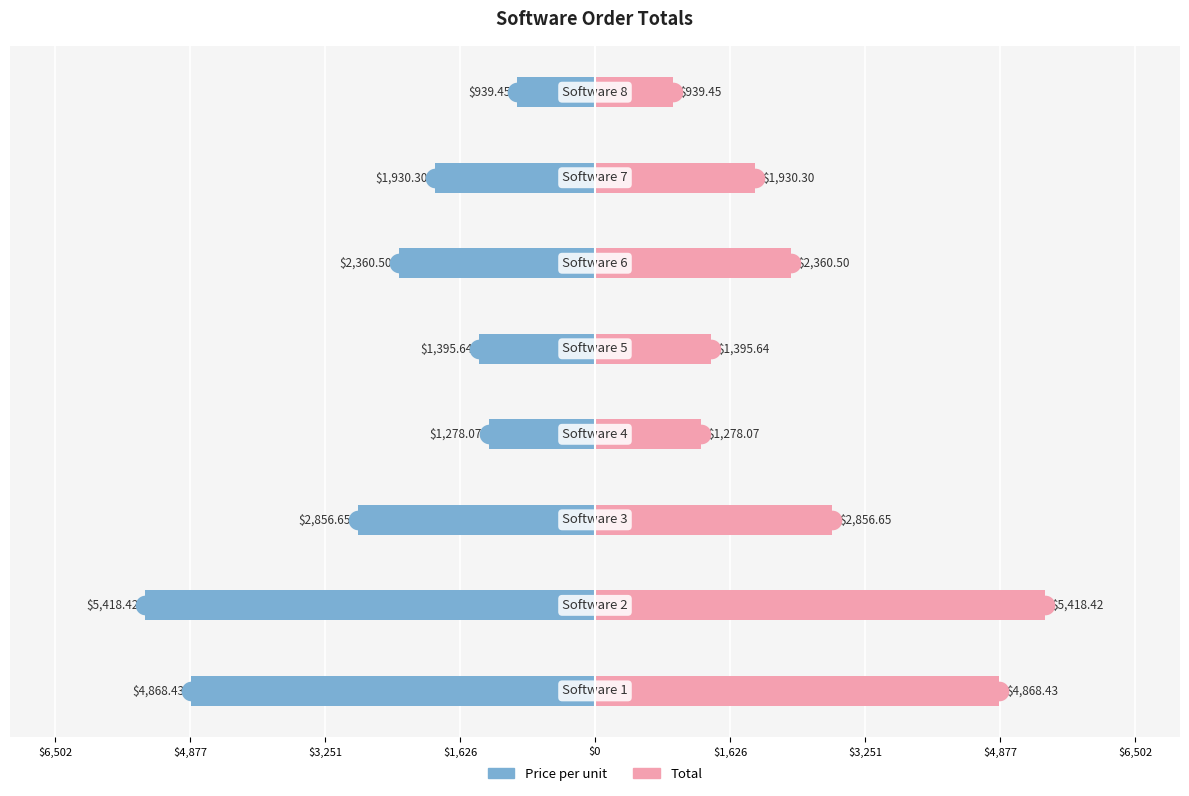

Which series contains the highest Y value?

Total